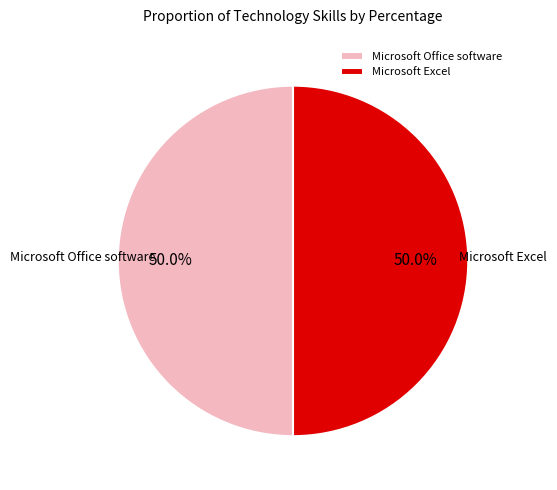

What percentage is the Microsoft Excel slice, to the nearest percent?

50%